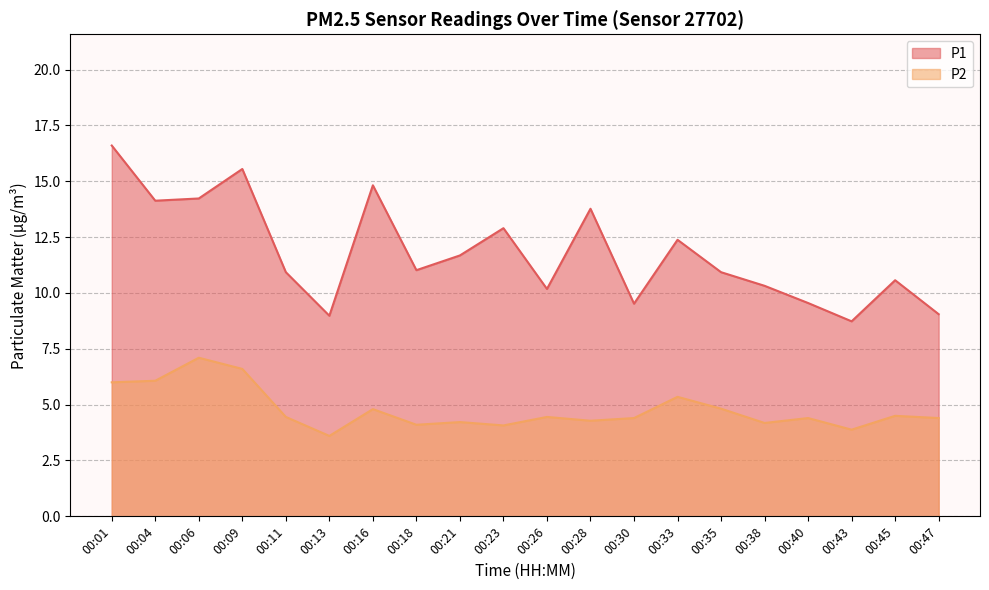

Rank the series by their maximum value, from lowest to highest.

P2, P1